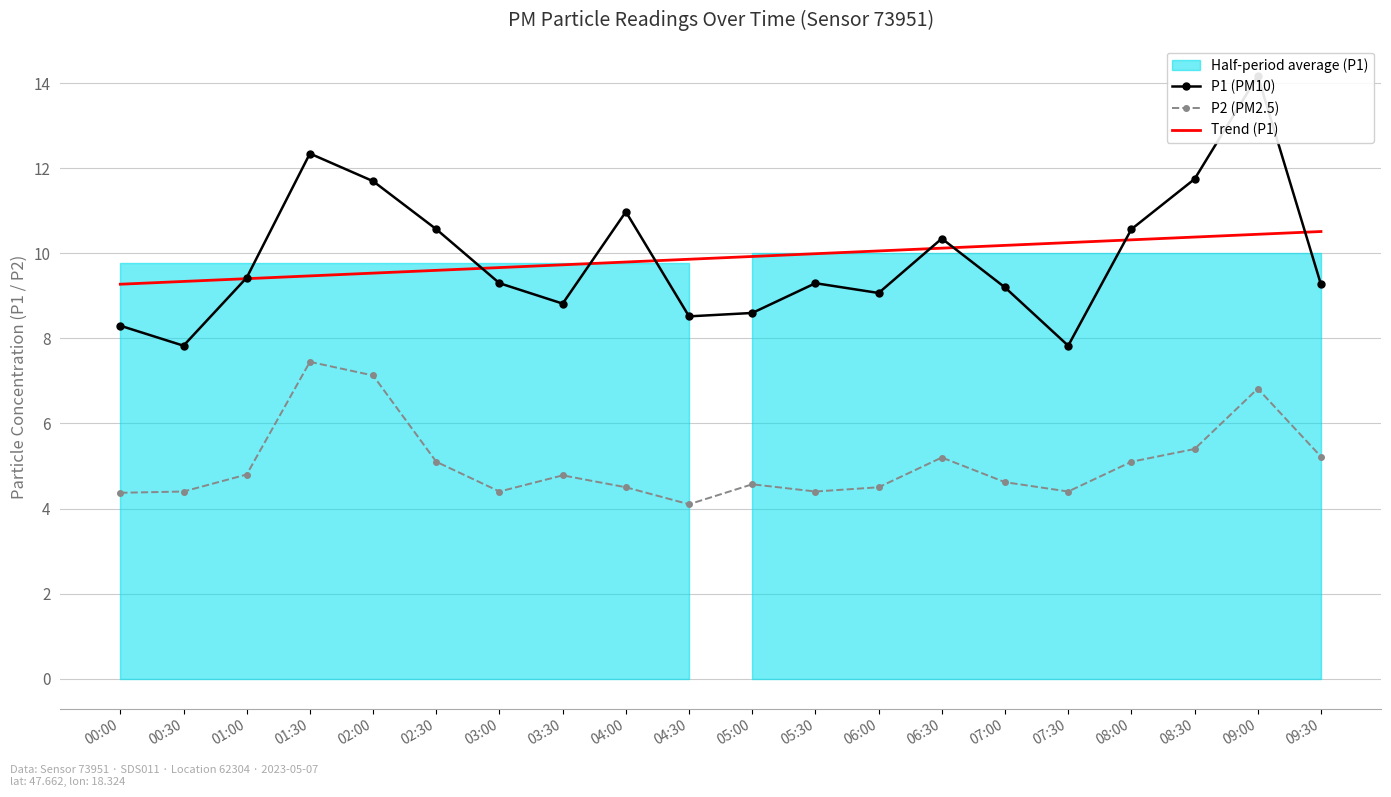

What is the difference between the highest and lowest values at 01:30?

4.9